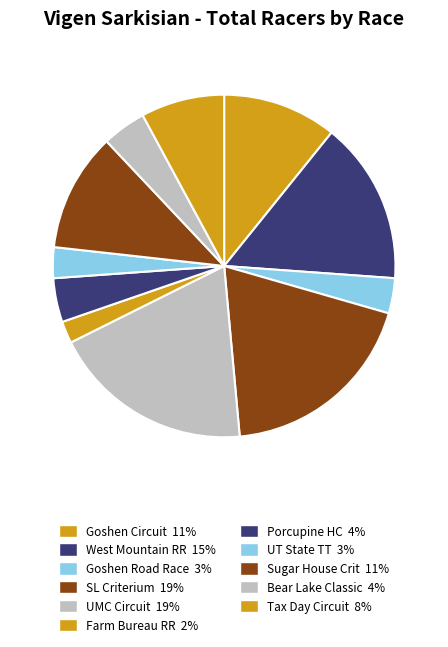

Count the number of slices in the pie.

11